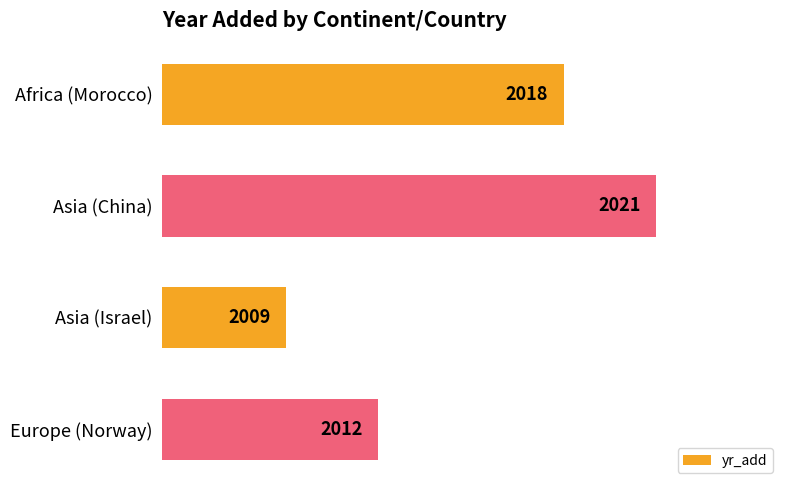

What is the greatest value displayed?

2021